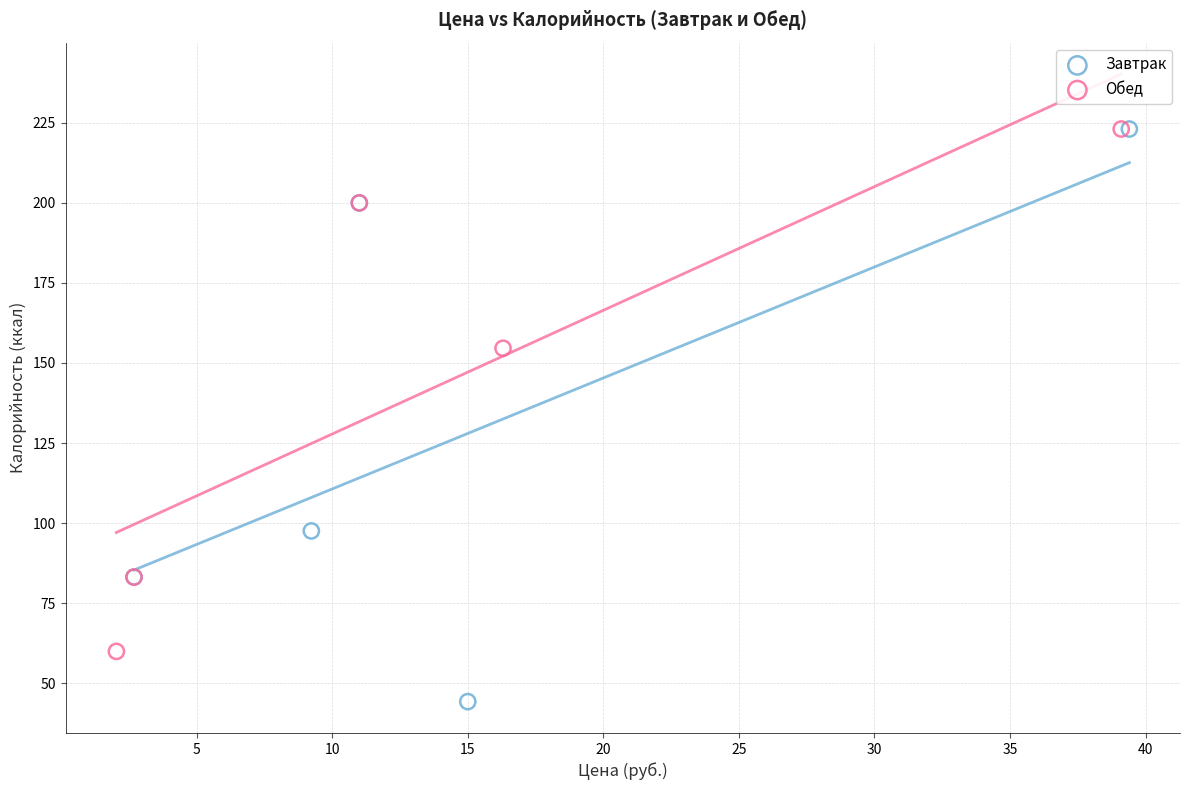

What are all the series names shown in the legend?

Завтрак, Обед